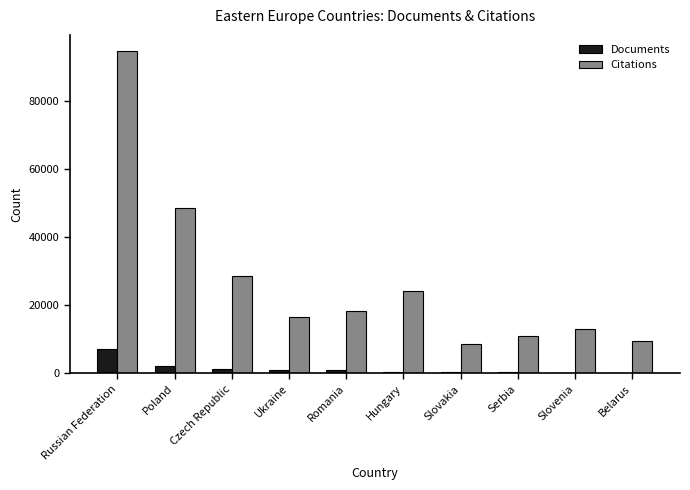

Which series changed the most between Russian Federation and Slovenia?

Citations